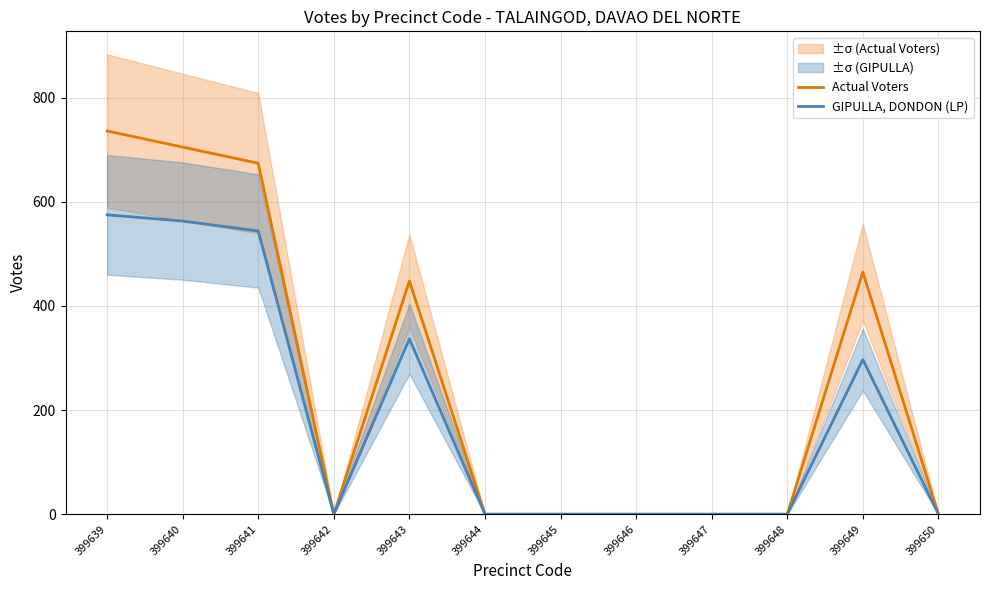

How many values in Actual Voters are above zero?

5